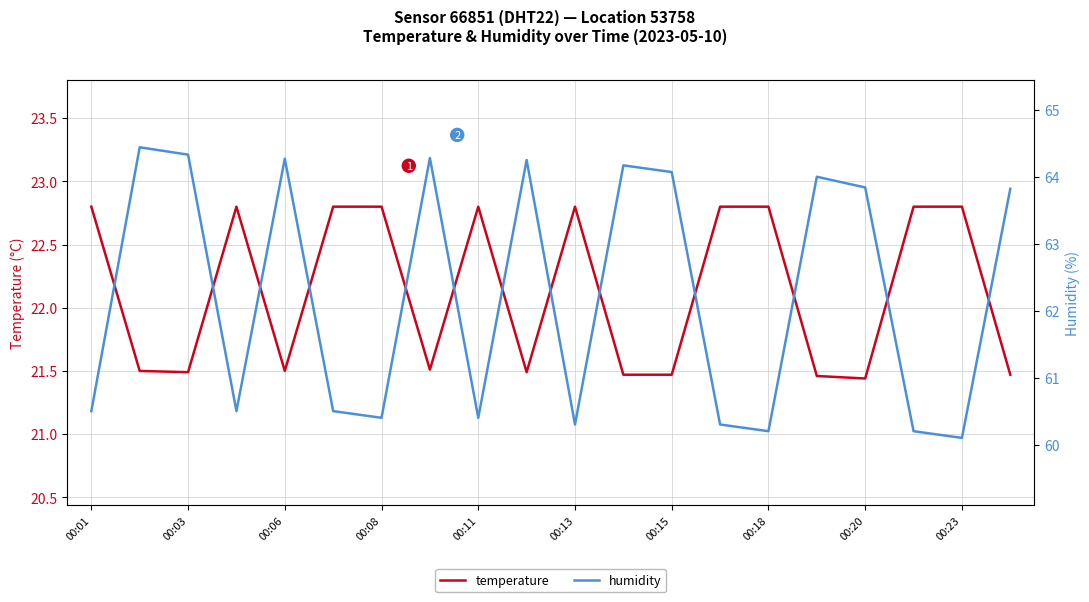

Reading left to right, transcribe all the data shown in this chart.

temperature: 22.8	21.5	21.5	22.8	21.5	22.8	22.8	21.5	22.8	21.5	22.8	21.5	21.5	22.8	22.8	21.5	21.4	22.8	22.8	21.5
humidity: 60.5	64.4	64.3	60.5	64.3	60.5	60.4	64.3	60.4	64.2	60.3	64.2	64.1	60.3	60.2	64.0	63.8	60.2	60.1	63.8